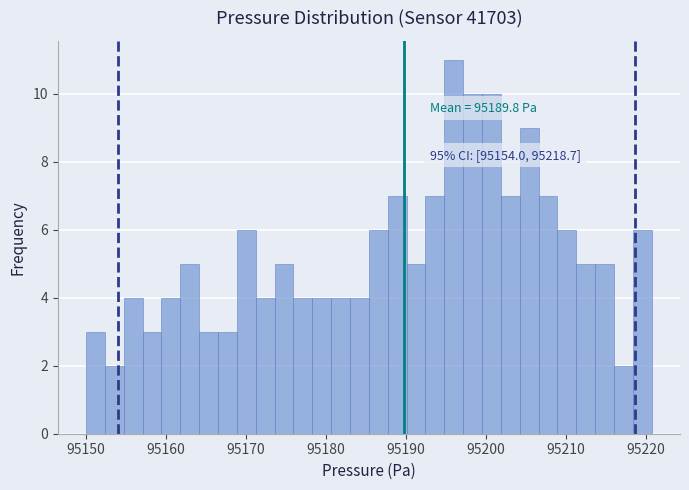

Read against the x-axis, roughly where is the centre of the tallest bar?

95196